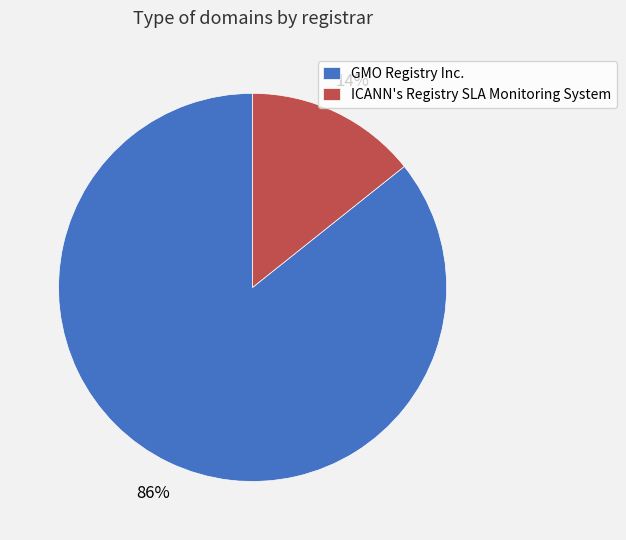

What is the largest slice in the pie chart?

GMO Registry Inc.